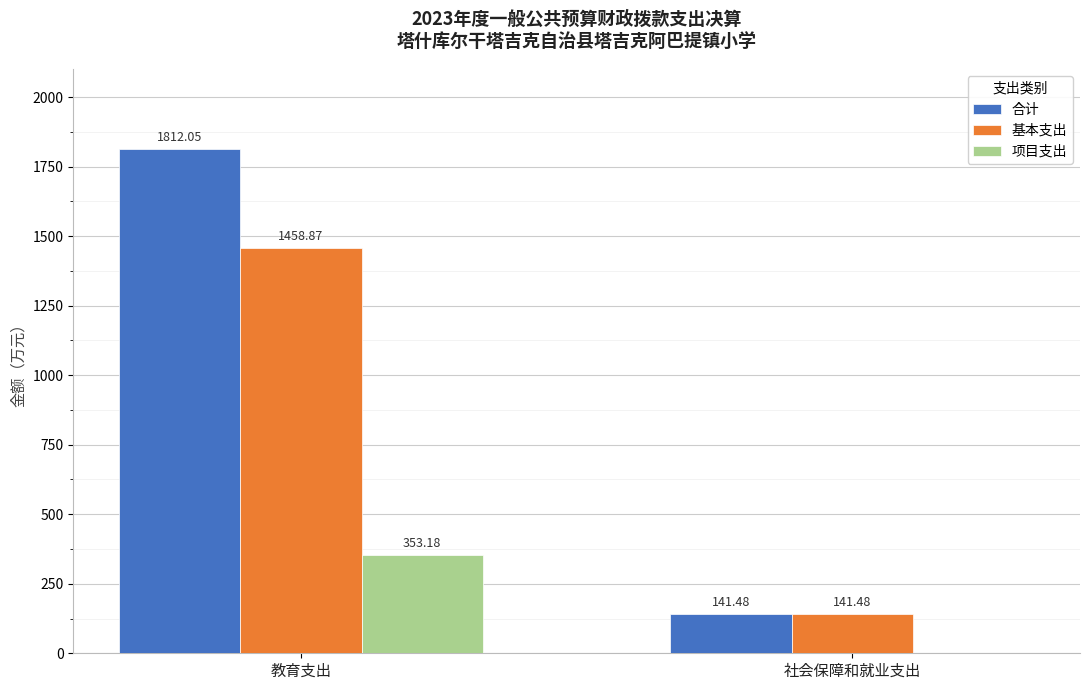

What is the sum of all 合计 values?

1953.5